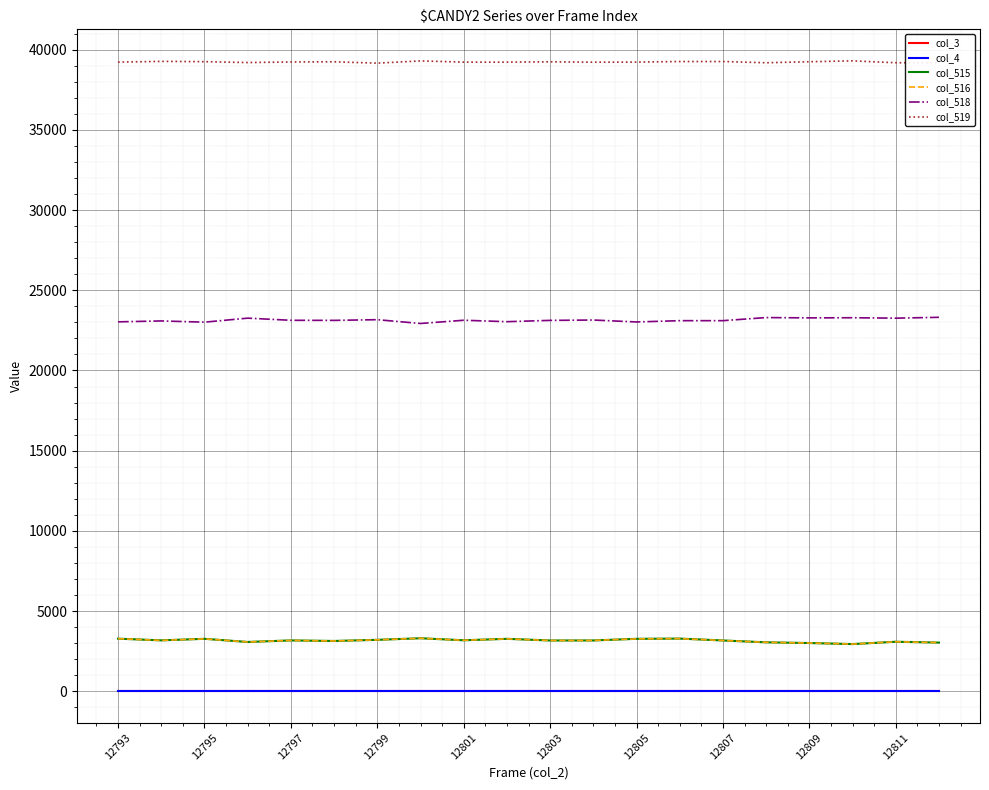

In col_516, how many points are higher than both neighbors (excluding endpoints)?

6